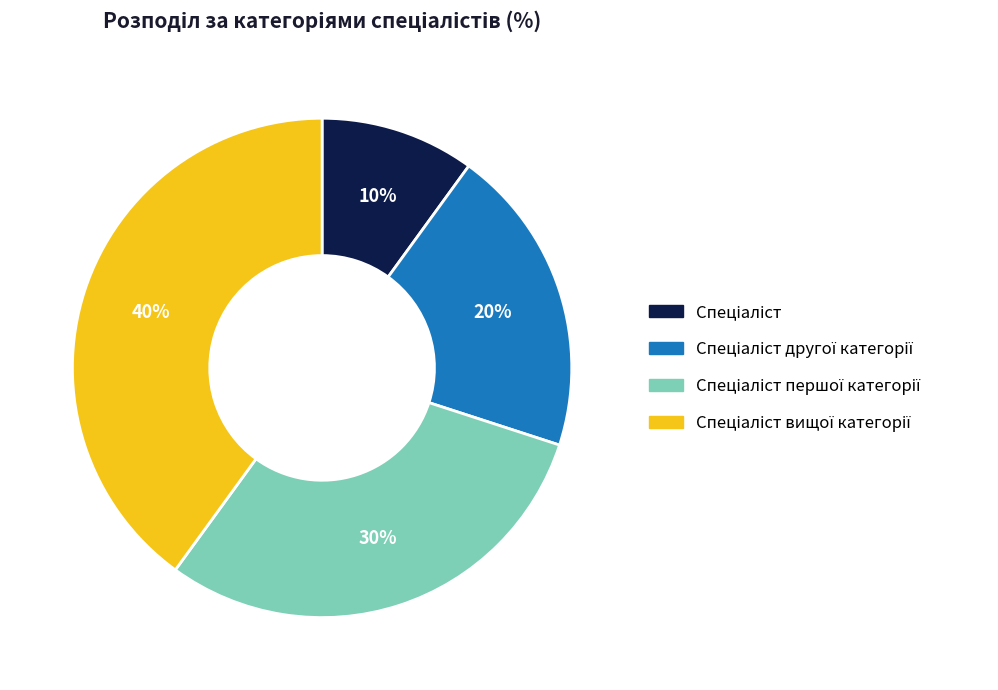

Is there any slice that represents more than half of the pie?

No